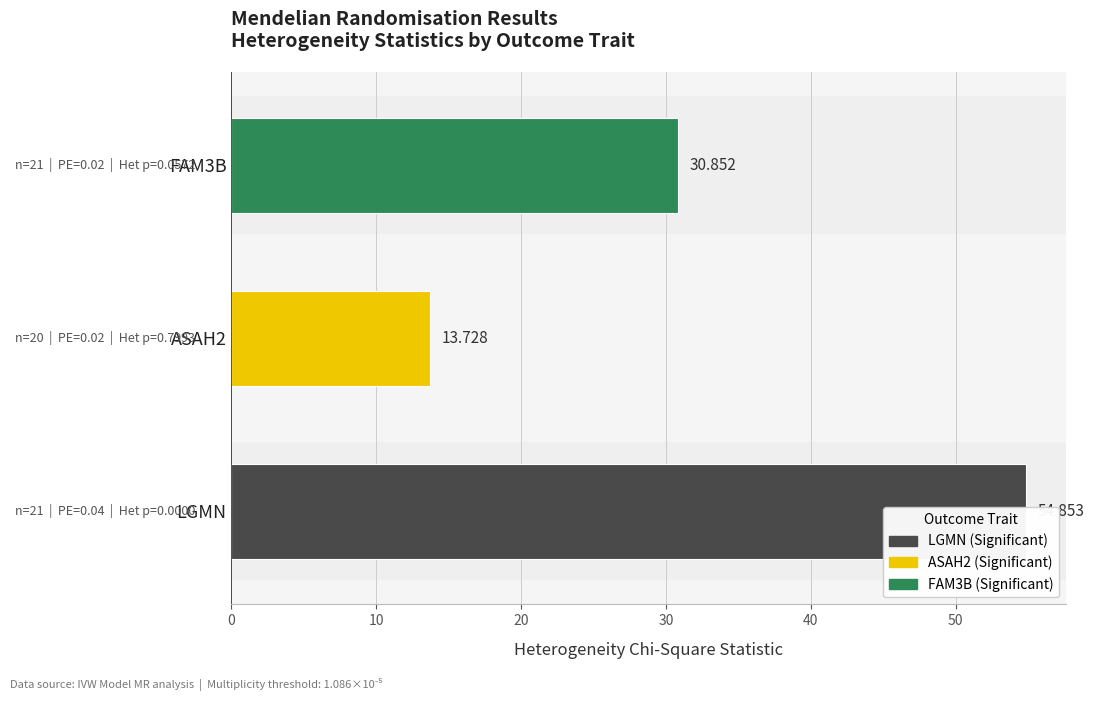

What is the sum of all values?

99.4